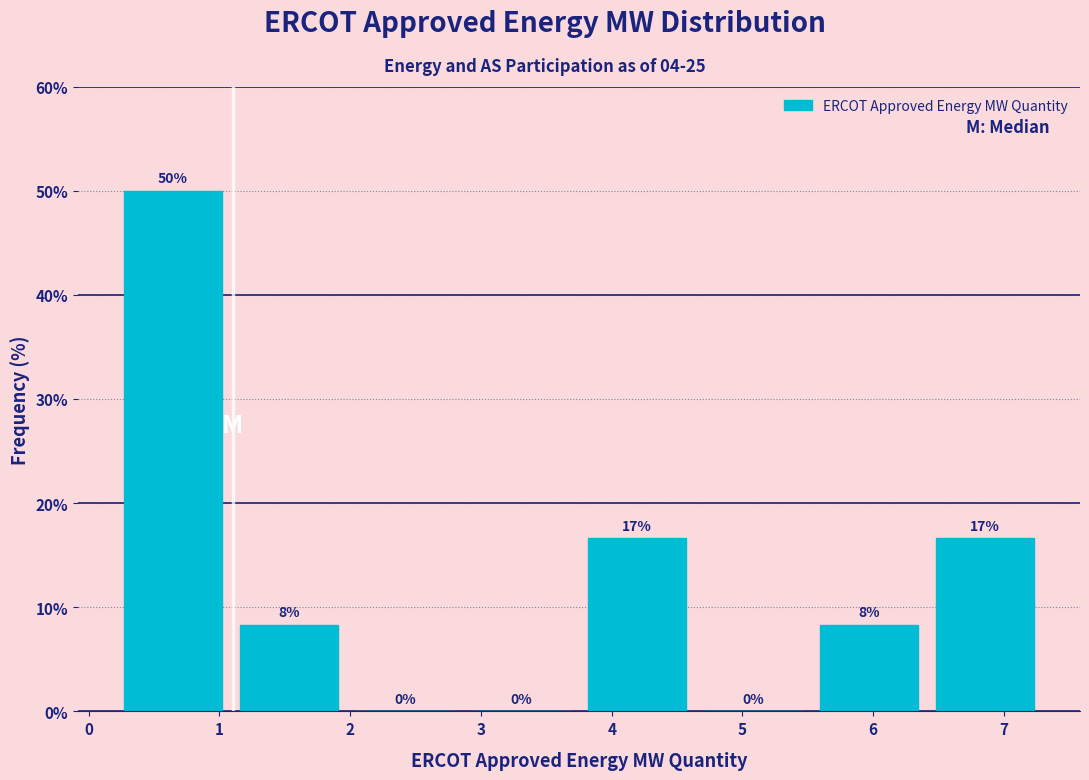

Which range on the x-axis has the tallest bar?

0.2 to 1.1